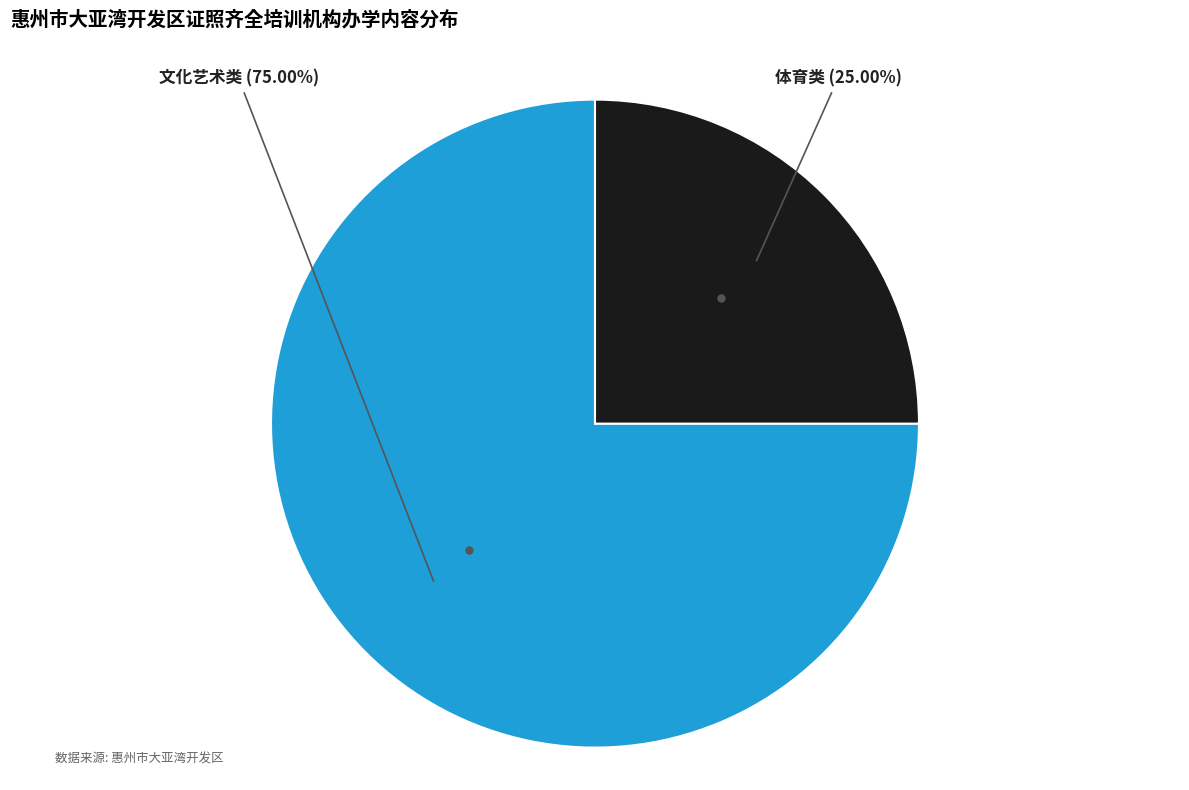

Is there a majority slice in this chart?

Yes